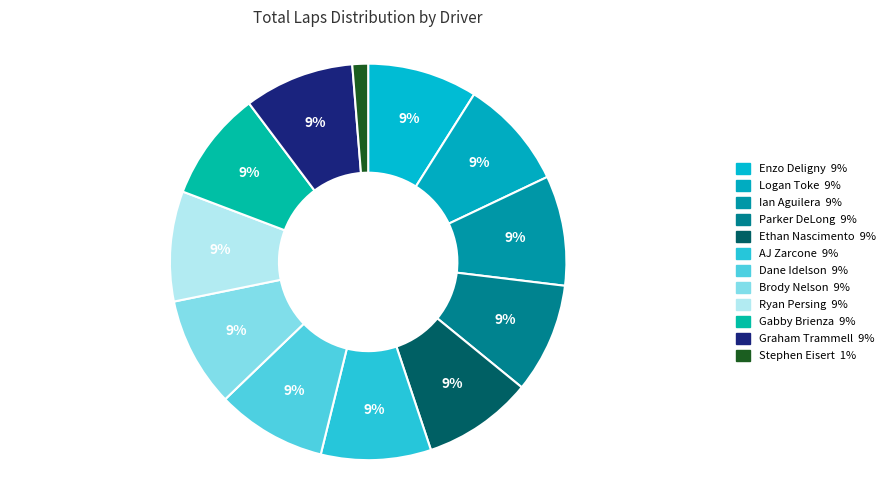

Rank the categories by value from lowest to highest.

Stephen Eisert, Enzo Deligny, Logan Toke, Ian Aguilera, Parker DeLong, Ethan Nascimento, AJ Zarcone, Dane Idelson, Brody Nelson, Ryan Persing, Gabby Brienza, Graham Trammell